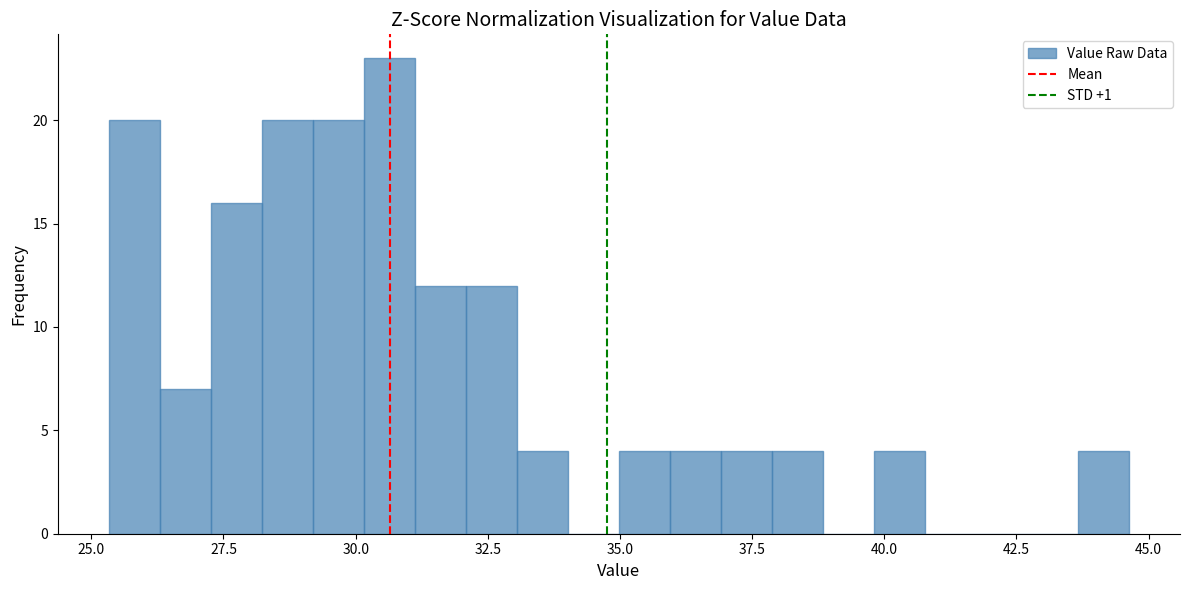

Around what value on the x-axis is the tallest bar? Give the approximate position of its centre, as read against the axis.

30.5